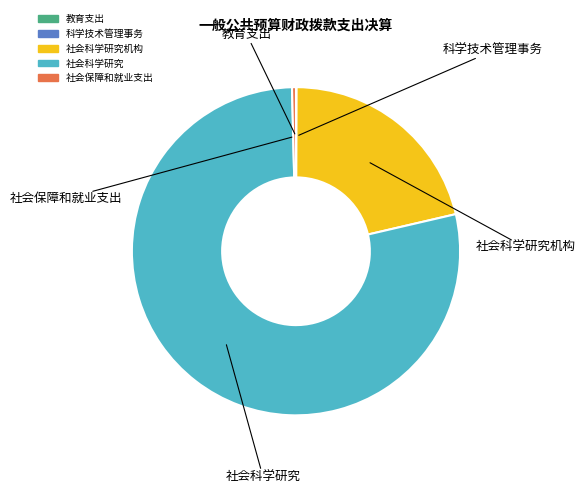

Is there any slice that represents more than half of the pie?

Yes